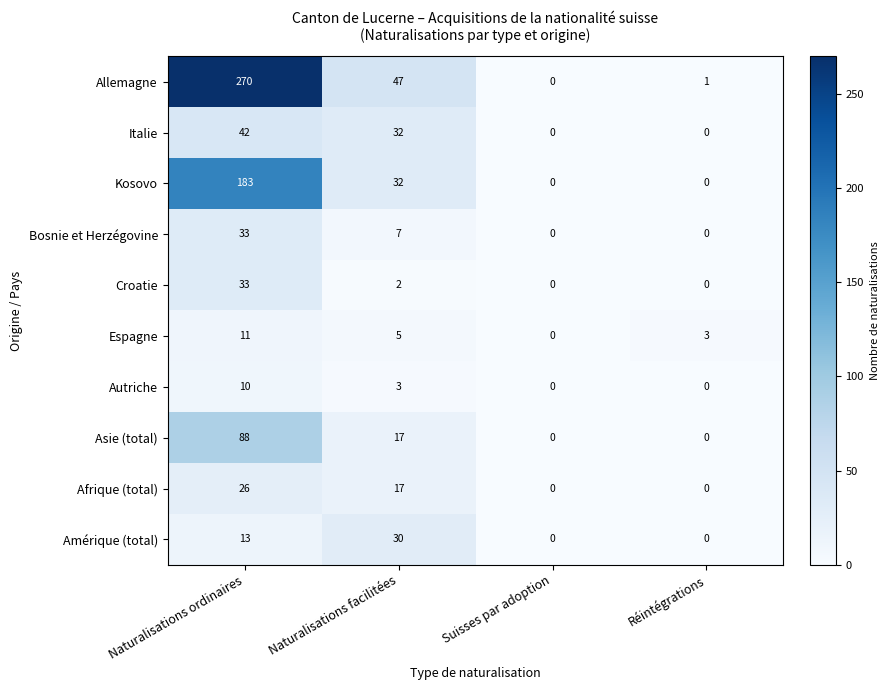

What is the difference between the Espagne values at Suisses par adoption and Réintégrations?

3